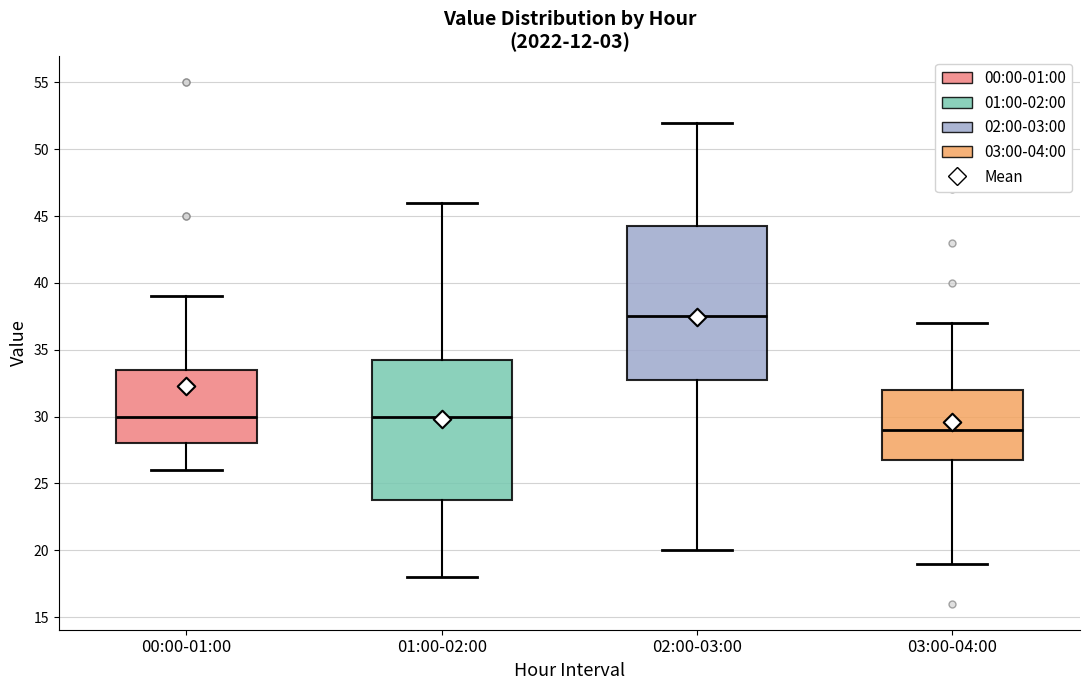

Which box's median line is the highest?

02:00-03:00